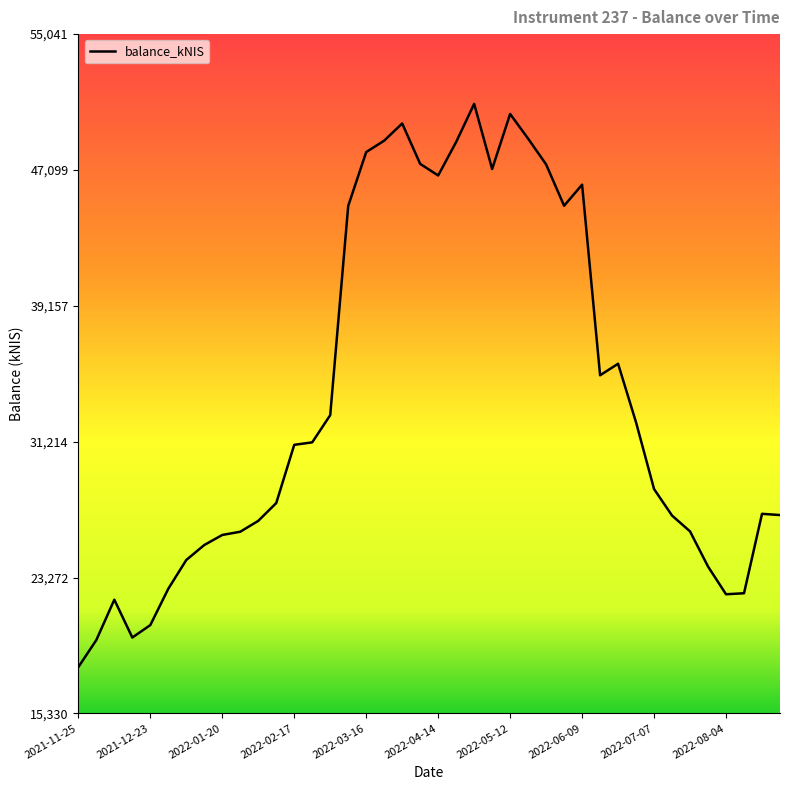

Does the chart display data point markers on the line(s)?

No